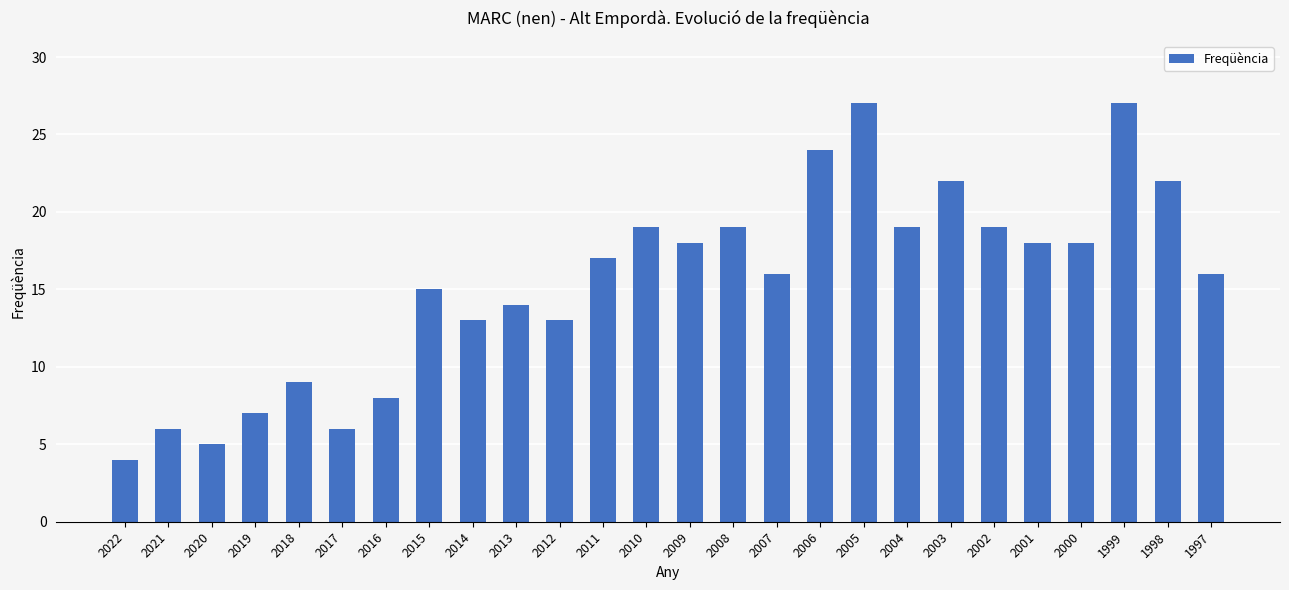

Count the number of data series in this chart.

1